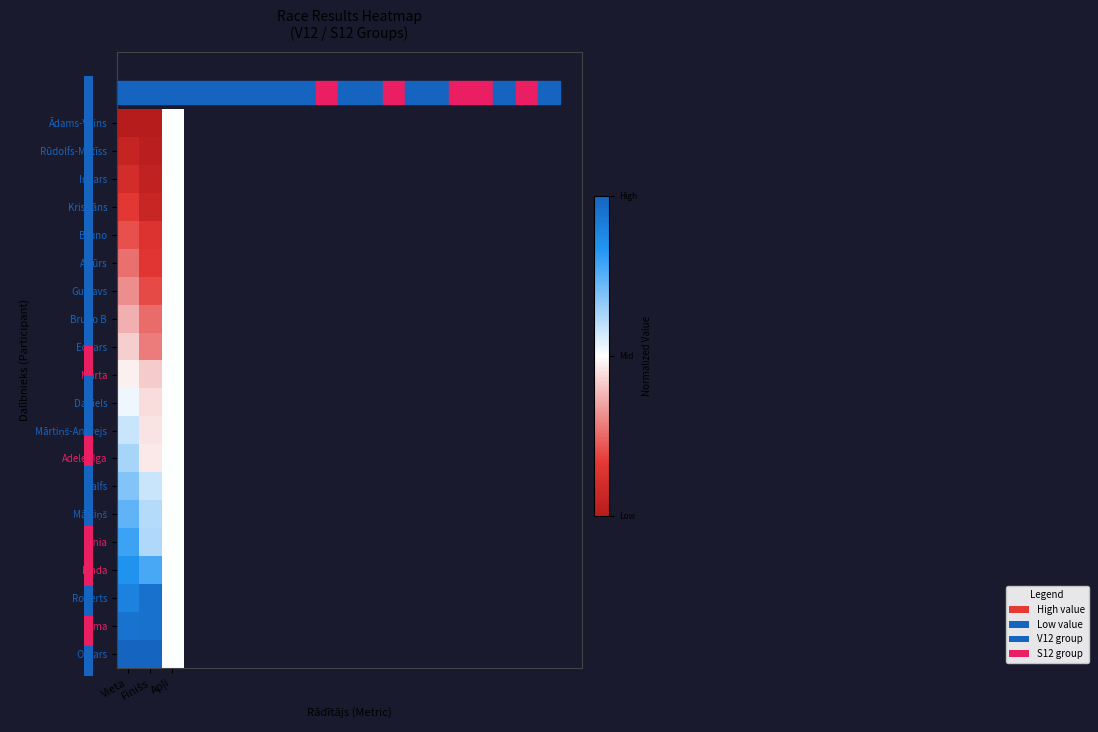

What is the total value across all series at Finišs?

8.4